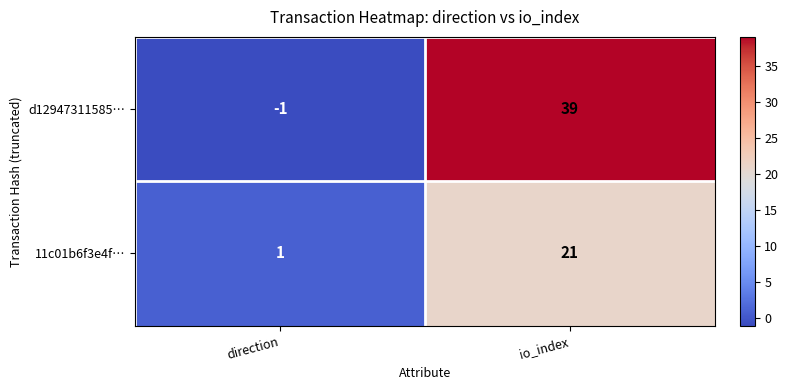

What is the sum of the 11c01b6f3e4f… values at direction and io_index?

22